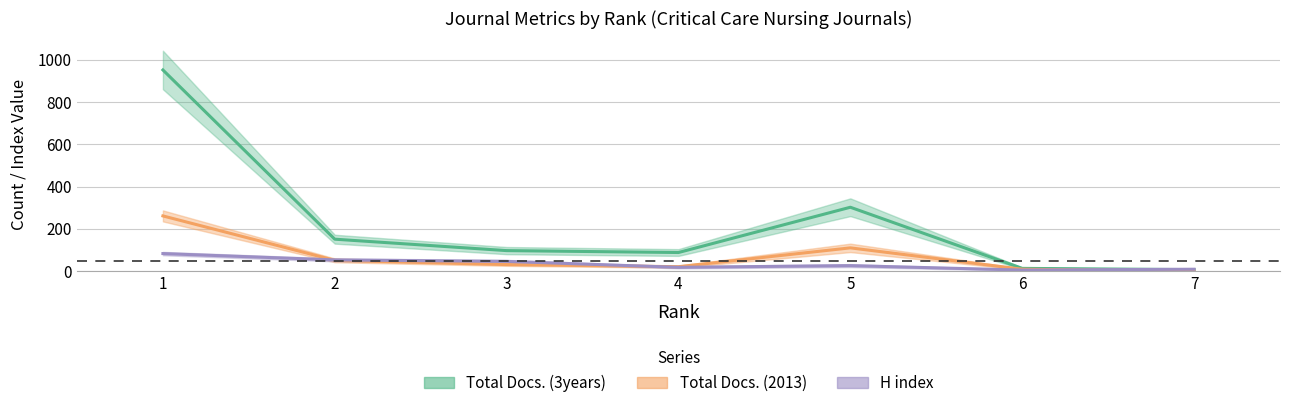

At 1, list the series in order from smallest to largest.

H index, Total Docs. (2013), Total Docs. (3years)